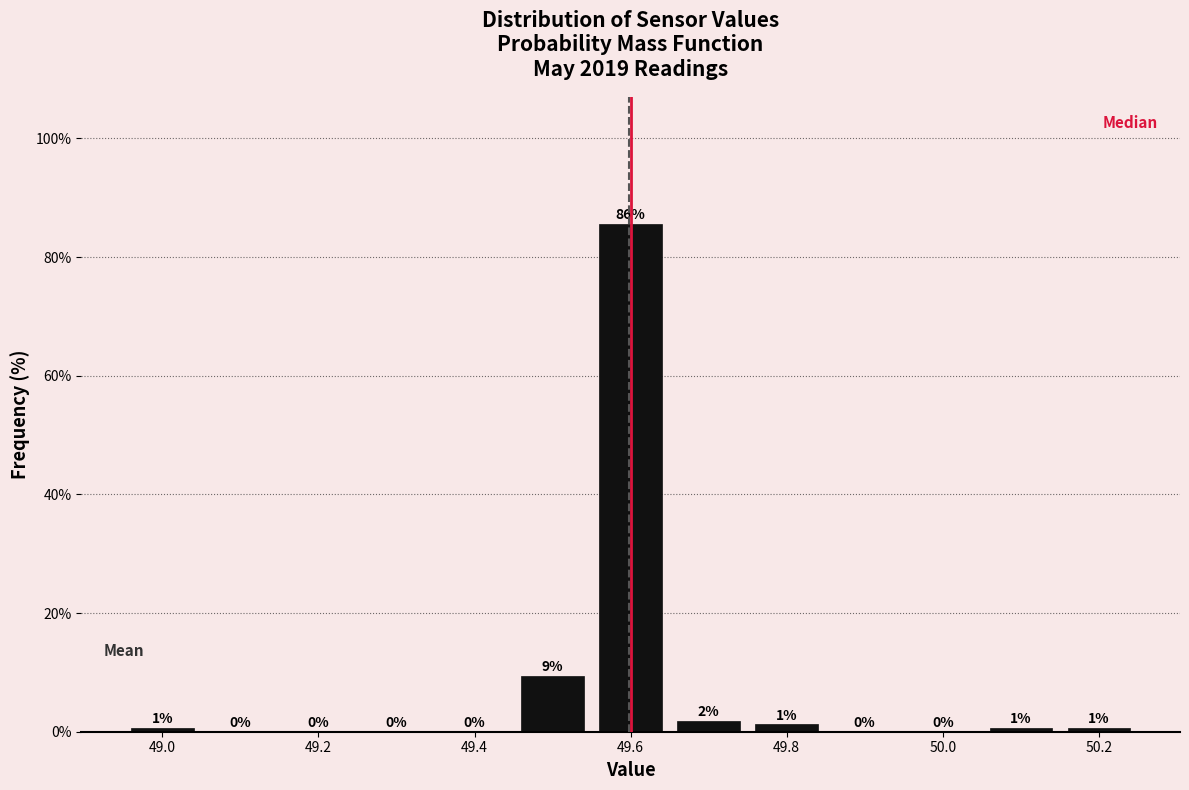

Which range on the x-axis has the tallest bar?

49.55 to 49.65